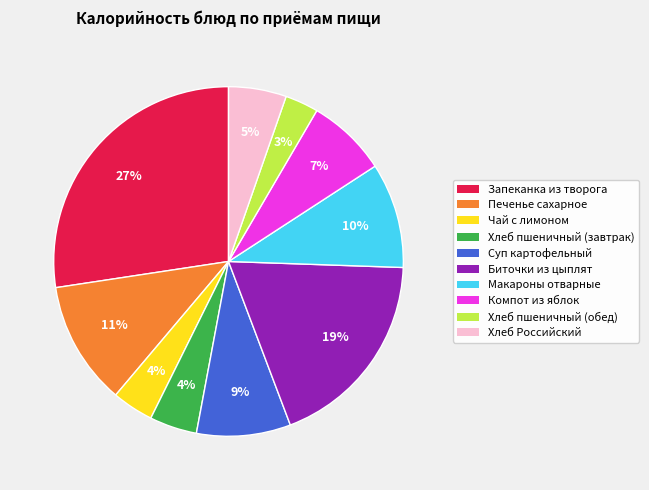

Is it true that Печенье сахарное is 18% of the pie?

False